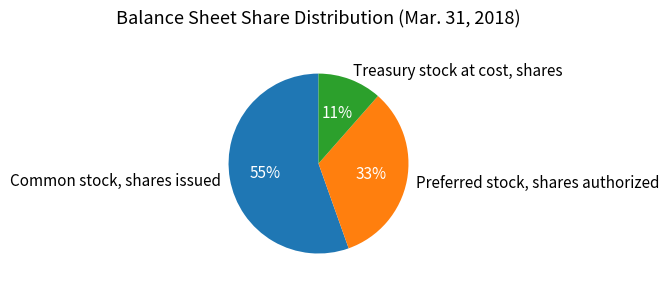

What is the smallest slice in the pie chart?

Treasury stock at cost, shares